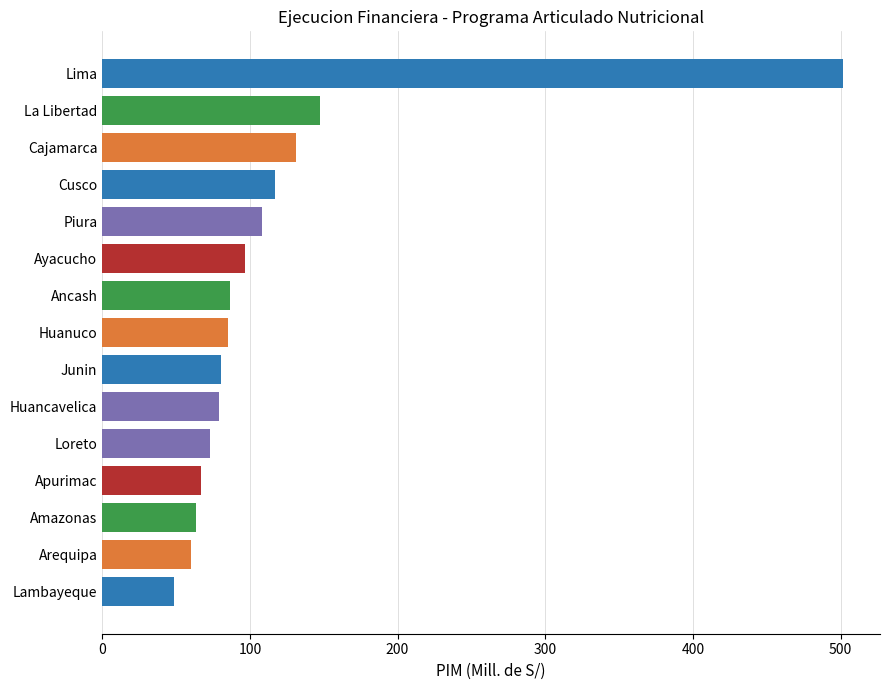

Between Loreto and Cajamarca, which is larger?

Cajamarca